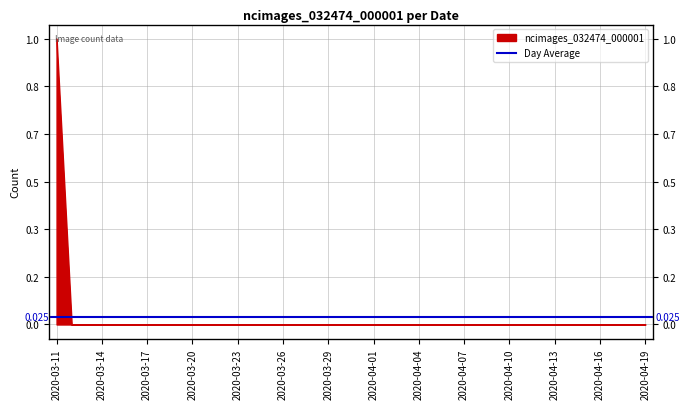

Between 2020-03-30 and 2020-04-10, which is larger?

2020-03-30